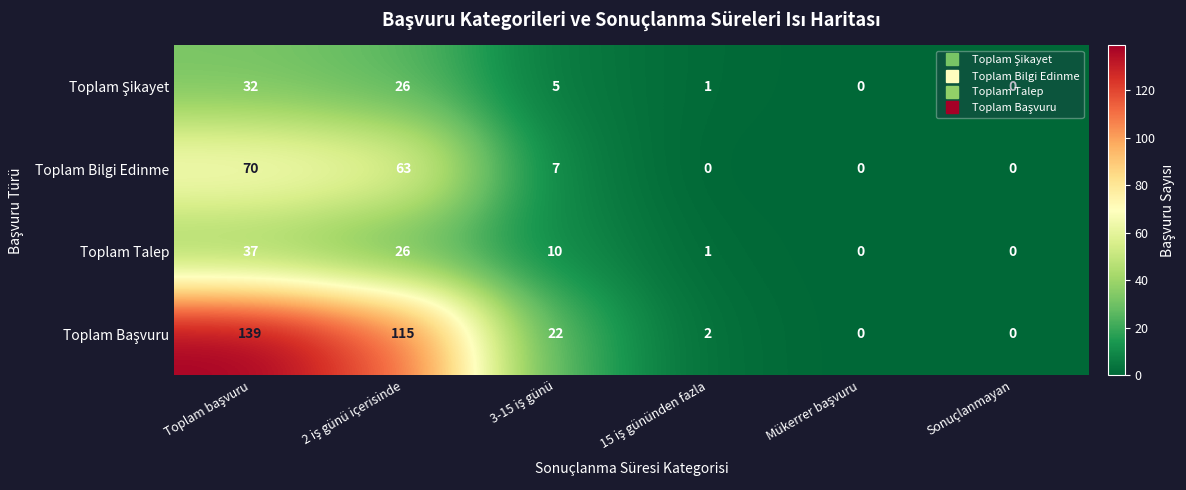

The Toplam Bilgi Edinme series shows 0 at Sonuçlanmayan. True or false?

True